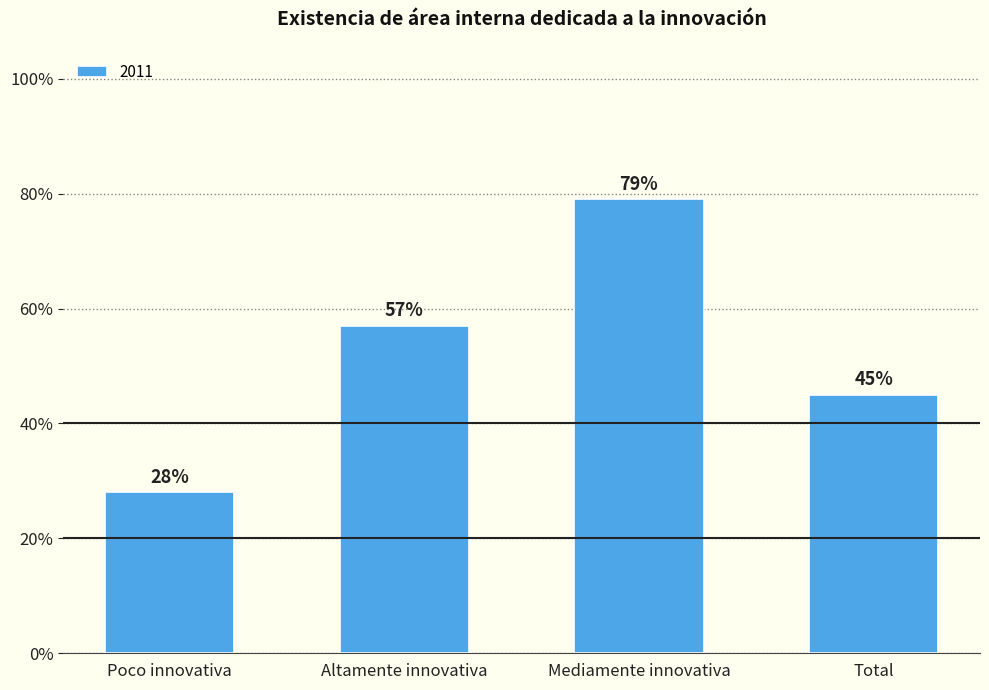

What is the label of the 2nd bar from the left?

Altamente innovativa